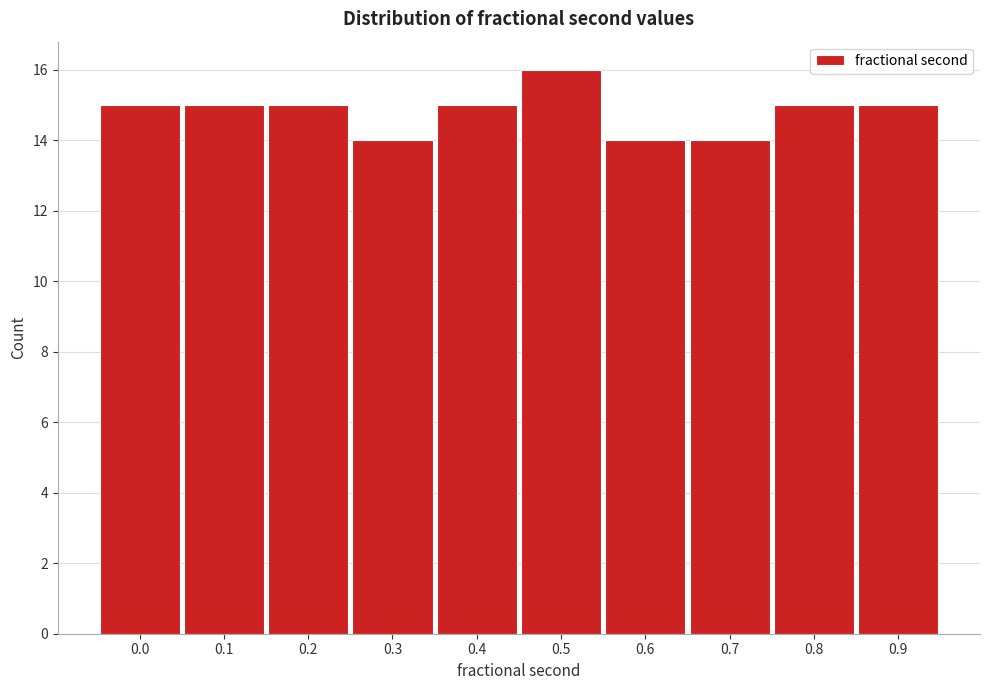

Reading left to right, list all the values displayed in this chart.

15	15	15	14	15	16	14	14	15	15